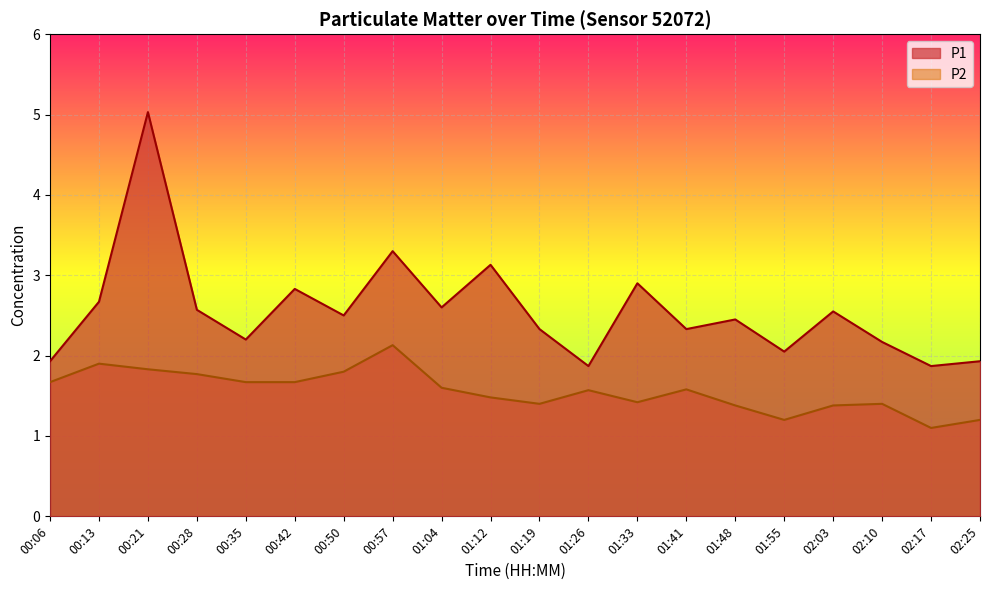

The P1 series shows 2.6 at 01:04. True or false?

True